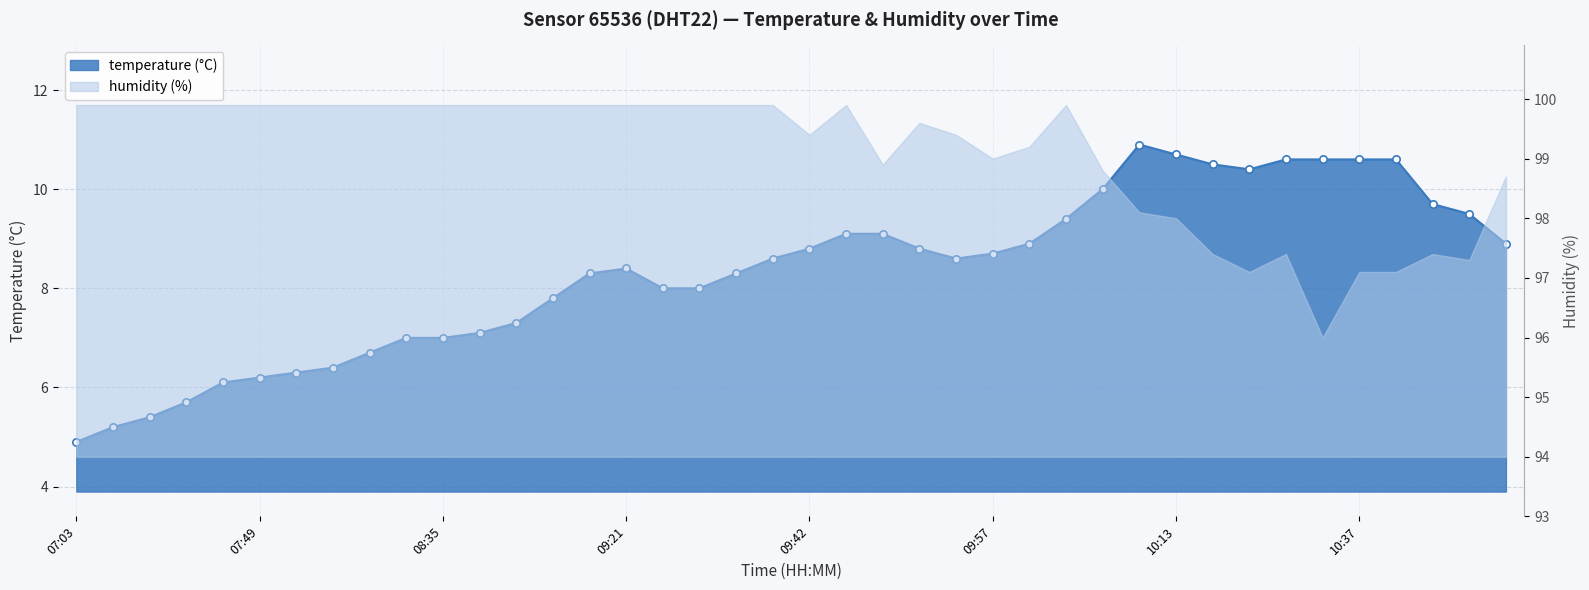

Approximately how many times larger is the value at 09:27 compared to 10:45?

0.8